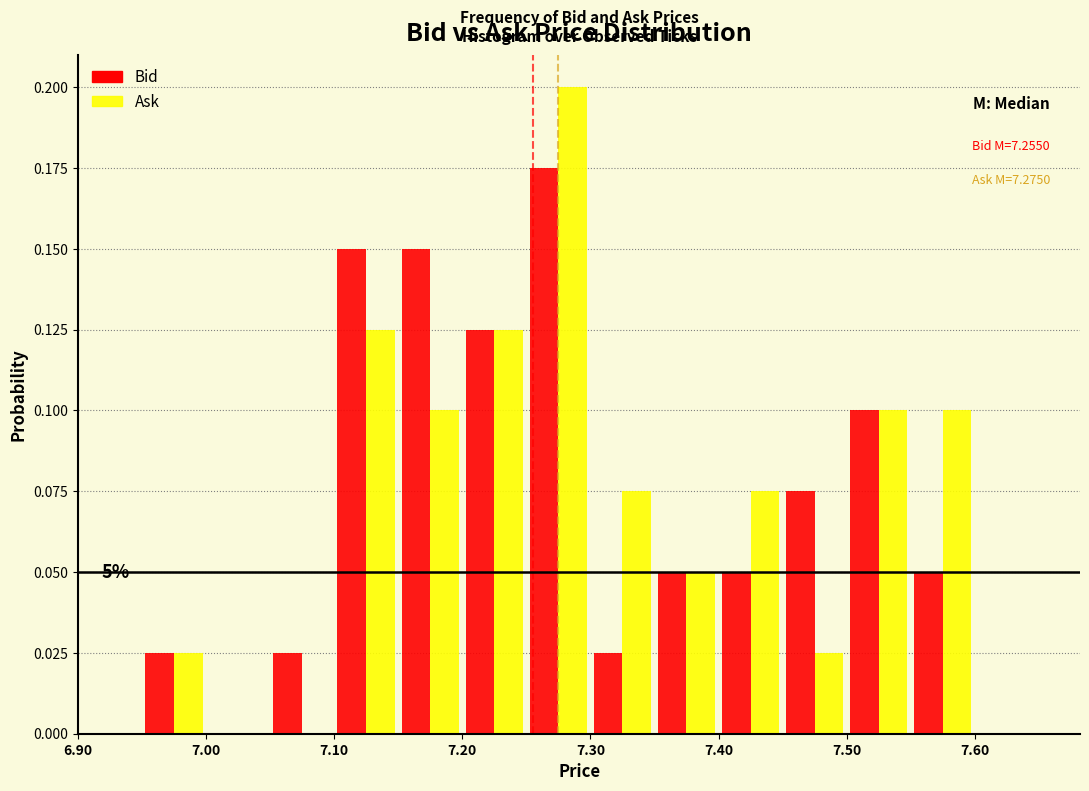

In the Ask series, which range on the x-axis has the tallest bar?

7.25 to 7.30